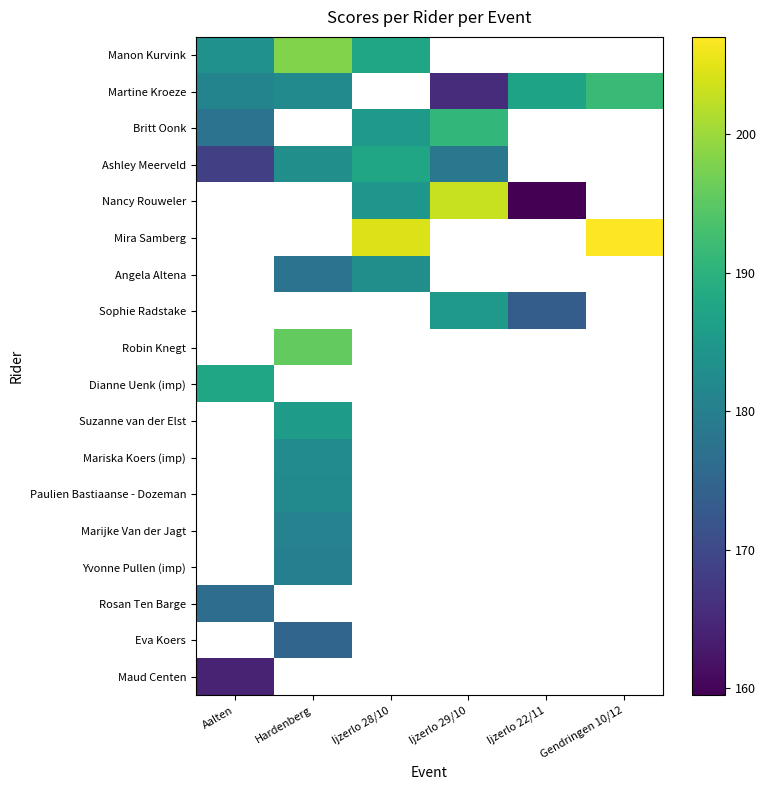

At how many categories does at least one series exceed 180?

6